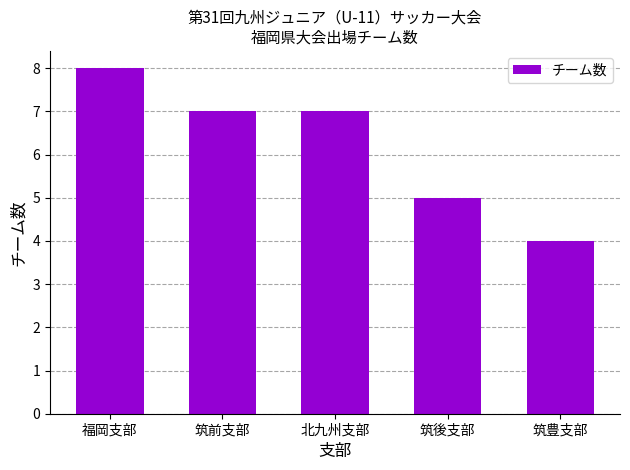

Reading left to right, list all the values displayed in this chart.

福岡支部=8	筑前支部=7	北九州支部=7	筑後支部=5	筑豊支部=4